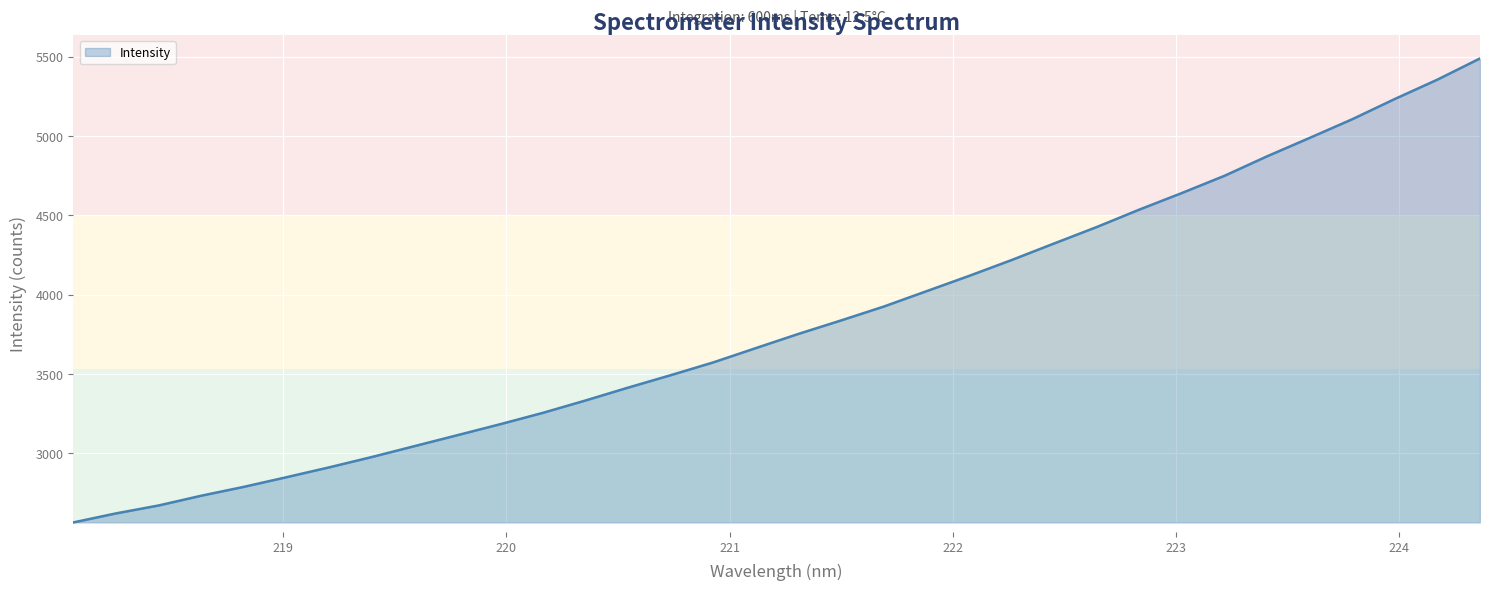

What is the minimum value shown in the chart?

2563.6